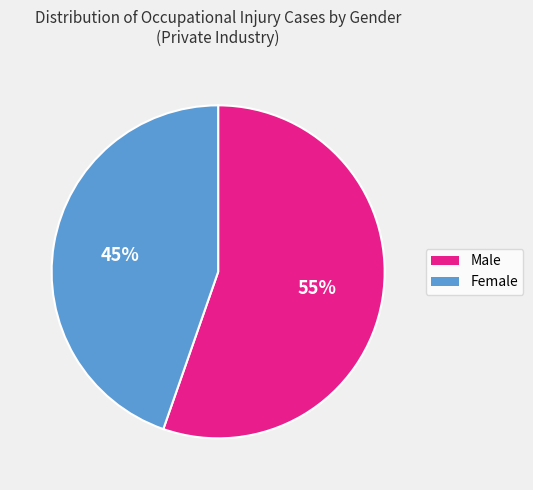

True or false: Female accounts for 53% of the total.

False